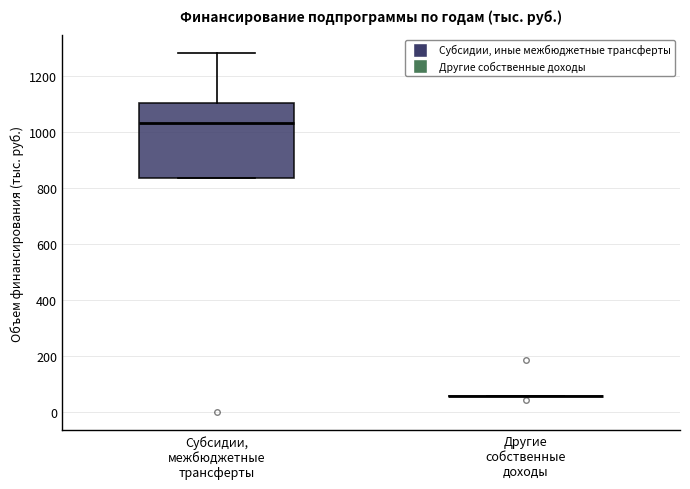

Reading left to right, transcribe this box plot: for each box, give where its median line is, the range the box spans, and where its two whiskers end, as read against the y-axis. The values are not printed on the chart, so give them approximately, as read against the axis.

Субсидии, межбюджетные трансферты: median 1040, box 840 to 1100, whiskers 840 to 1280
Другие собственные доходы: box collapsed to a line at 60, whiskers 60 to 60